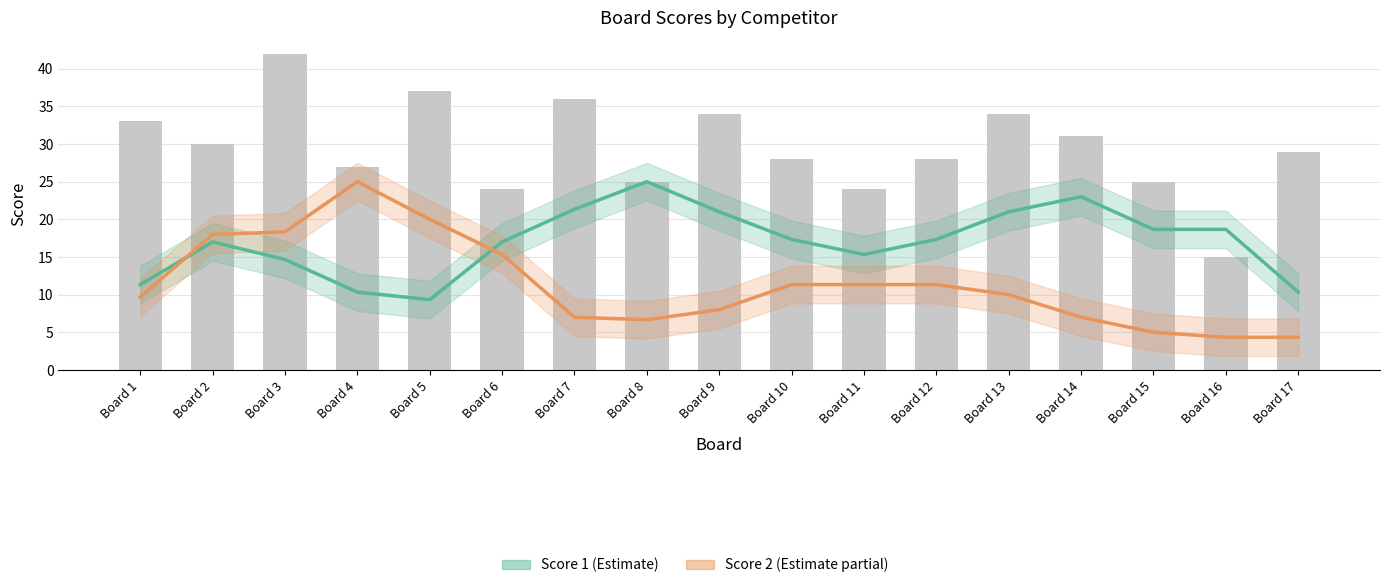

Is the value of Score 2 at Board 6 greater than the value of Score 1 at Board 14?

No